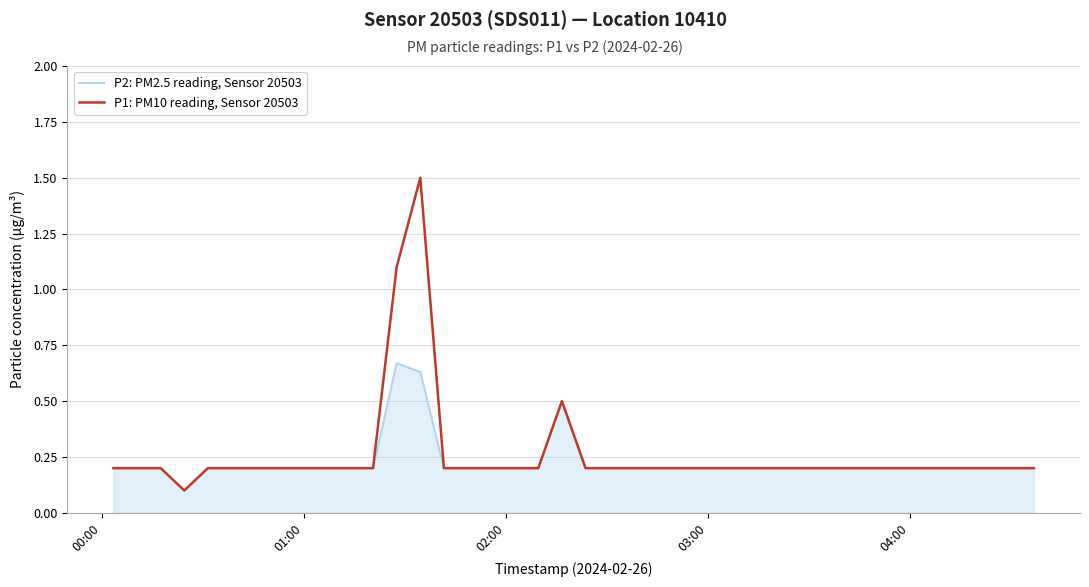

What is the highest value of the P1: PM10 reading, Sensor 20503 series?

1.5